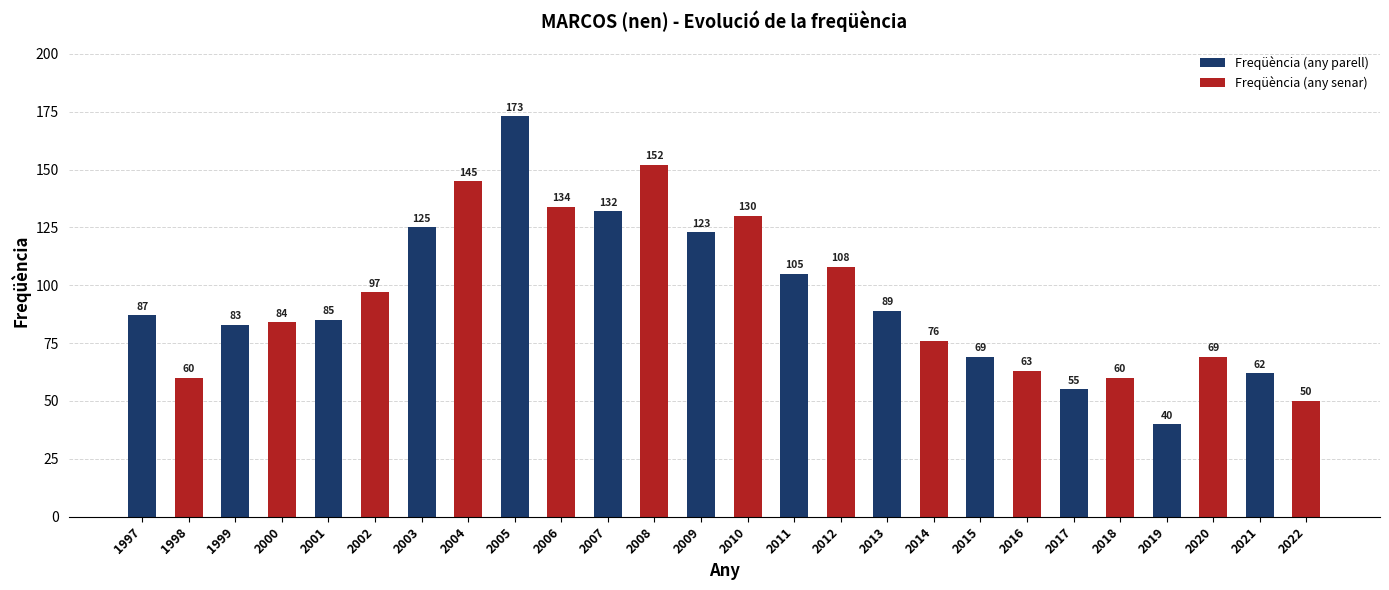

What are all the series names shown in the legend?

Freqüència (any parell), Freqüència (any senar)